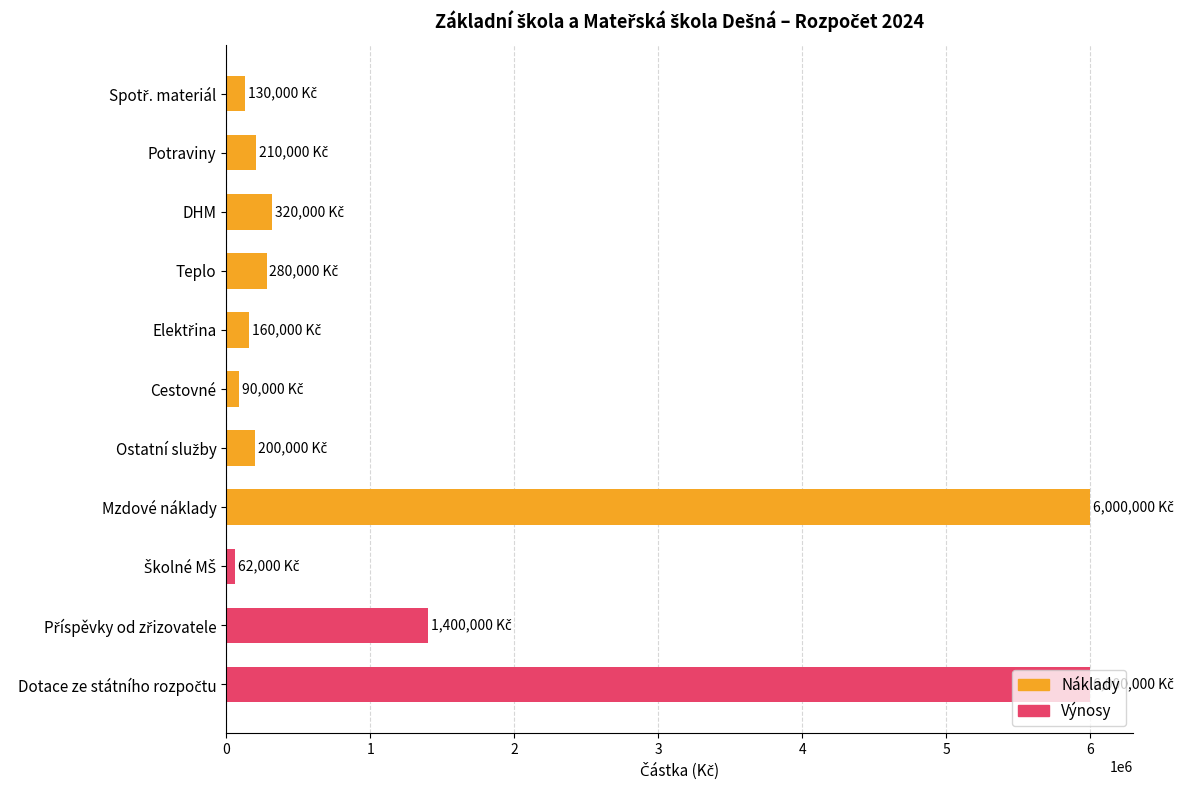

What is the label of the 4th bar from the right?

Mzdové náklady